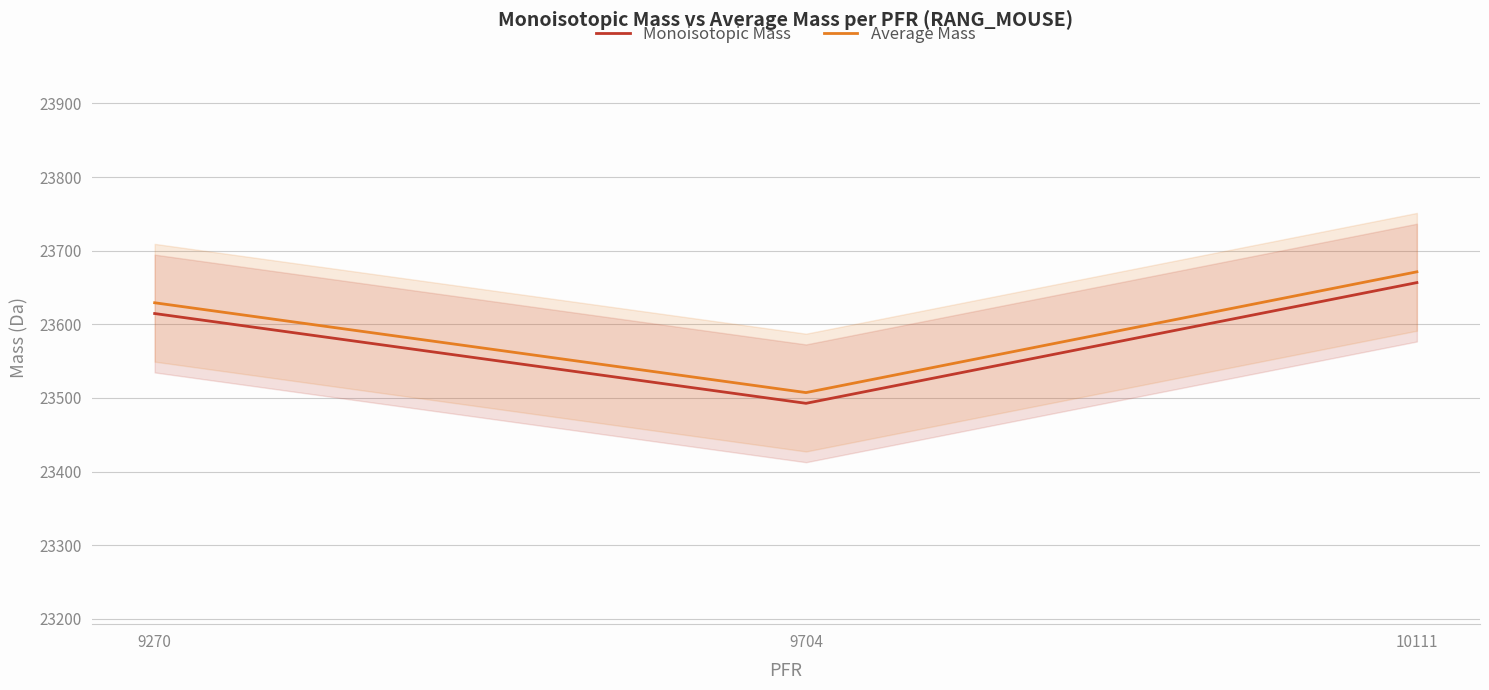

Reading left to right, extract all data points from this chart.

Monoisotopic Mass: 23614.7	23492.7	23656.7
Average Mass: 23629.3	23507.3	23671.3